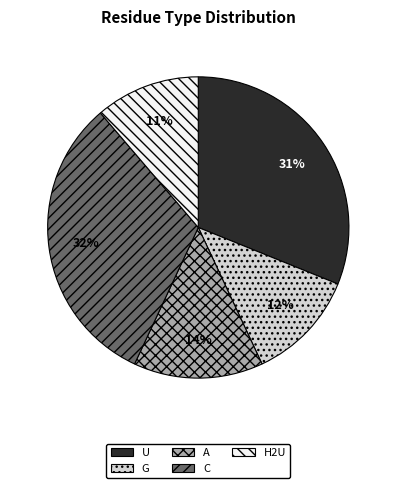

Which slice is the largest?

C